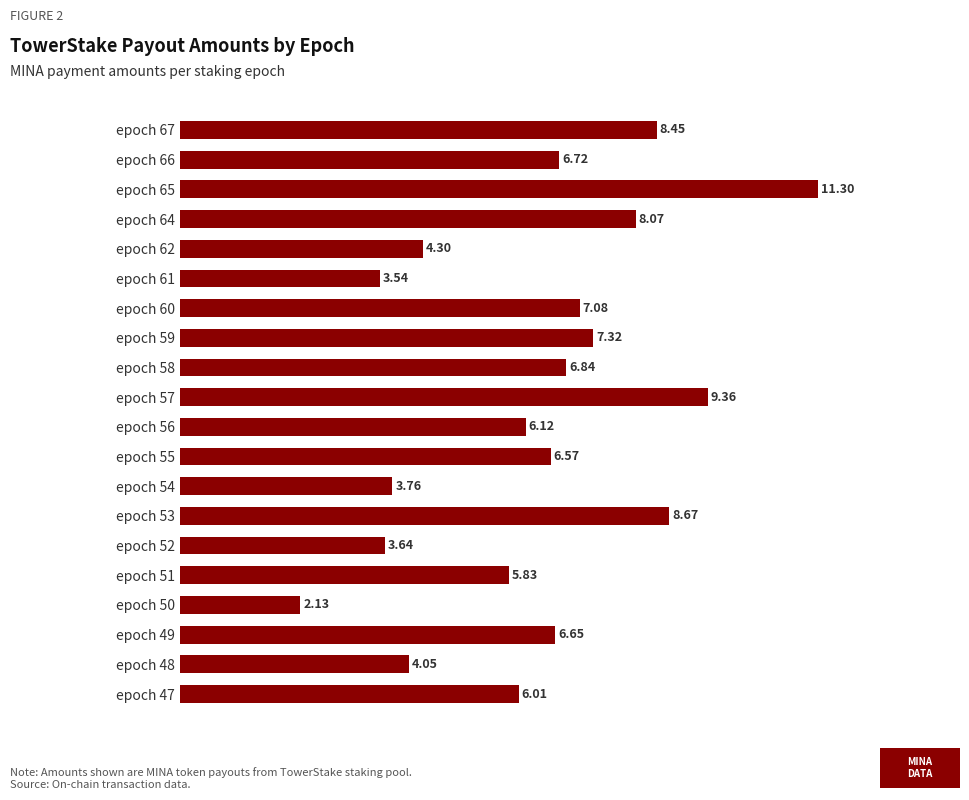

What is the sum of all values?

126.4